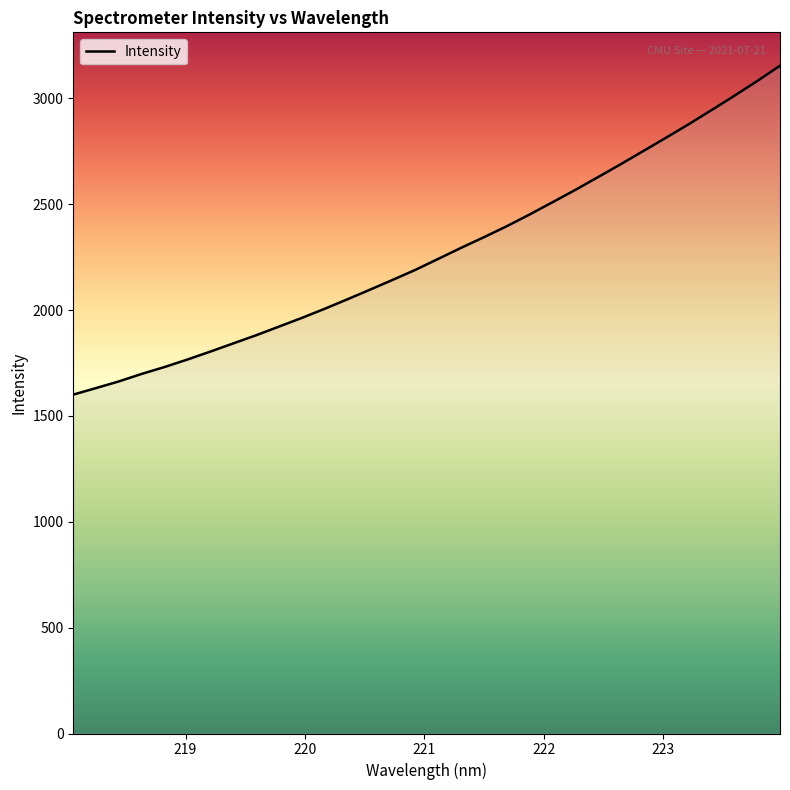

What is the difference between the maximum and minimum values?

1553.5